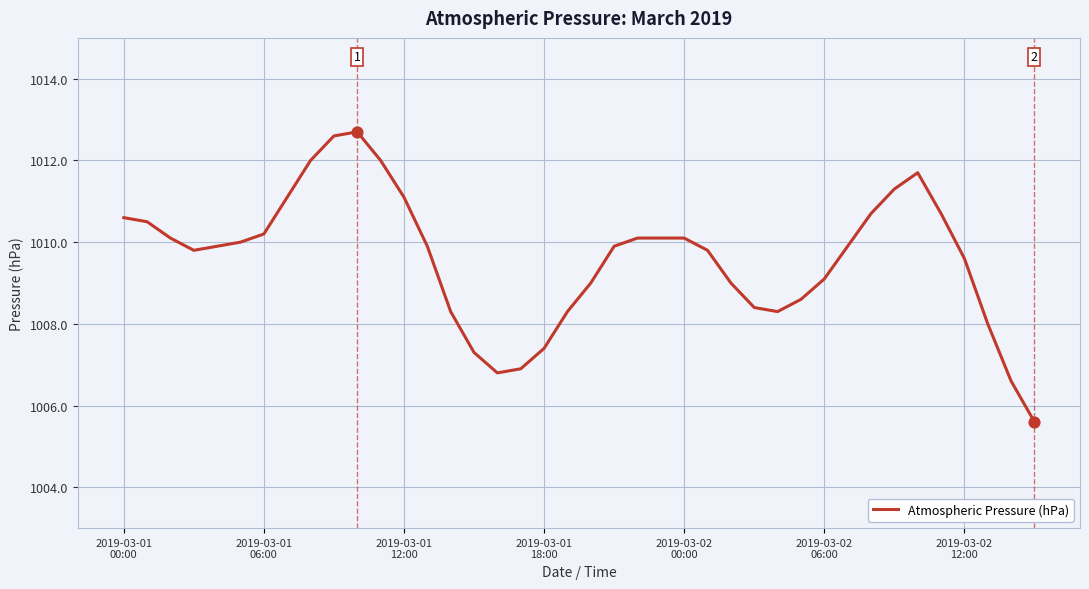

What is the maximum value shown in the chart?

1012.7